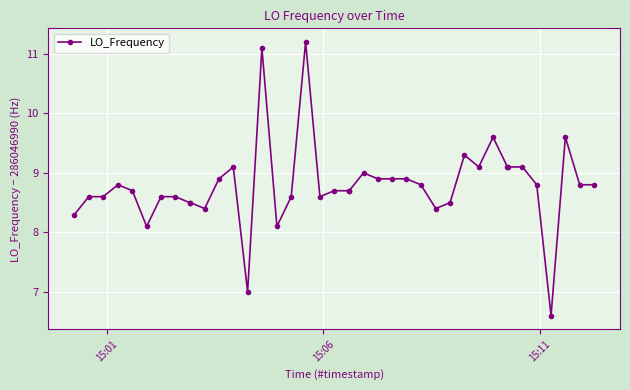

What is the value of the 28th point from the left?

8.4